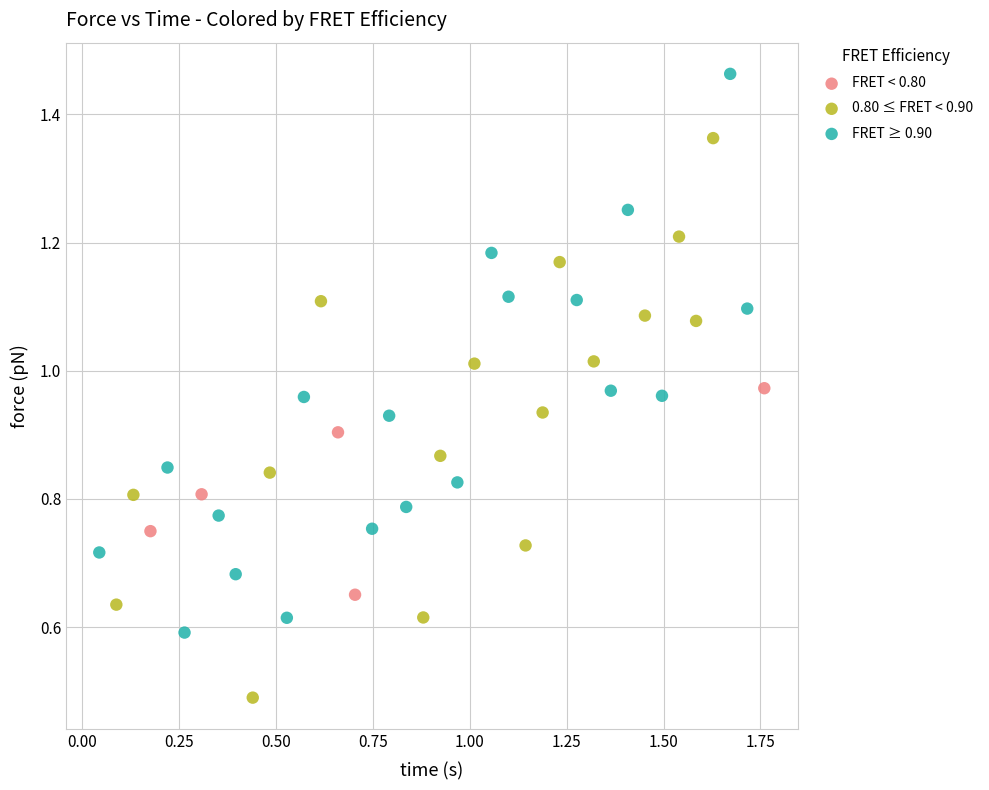

Which series contains the lowest Y value?

0.80 ≤ FRET < 0.90